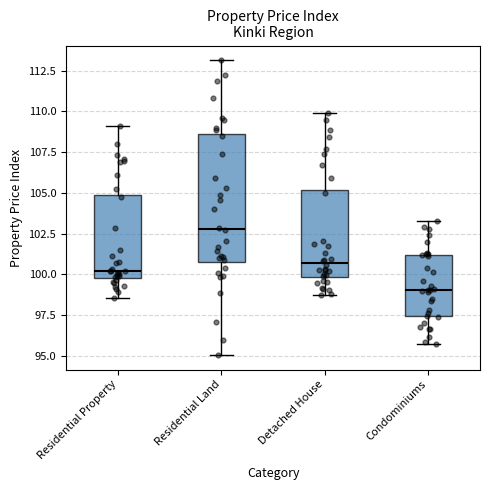

Where is the upper edge of the box for Residential Property on the y-axis? The values are not printed on the chart, so give them approximately, as read against the axis.

105.0